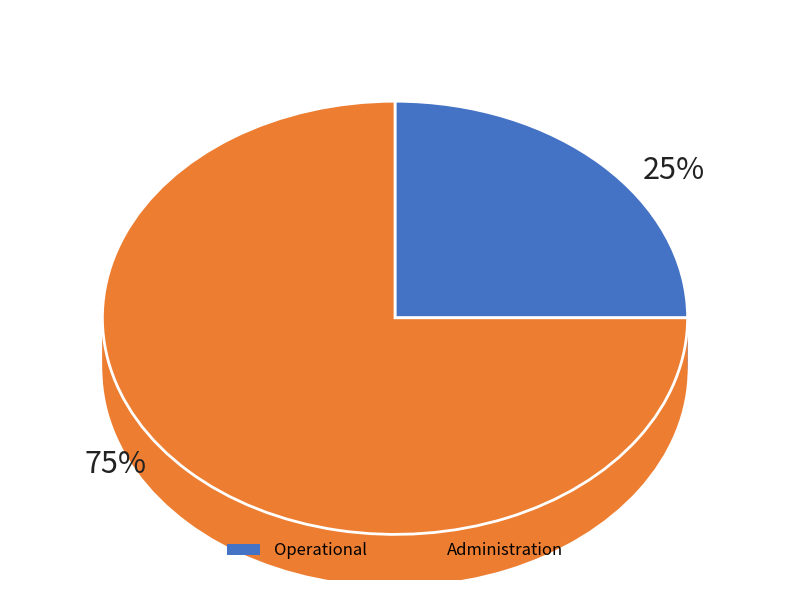

Is it true that Administration is 75% of the pie?

True